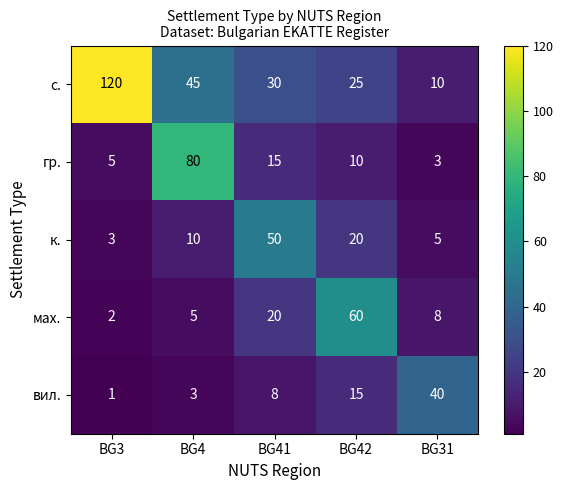

What is the greatest value displayed?

120